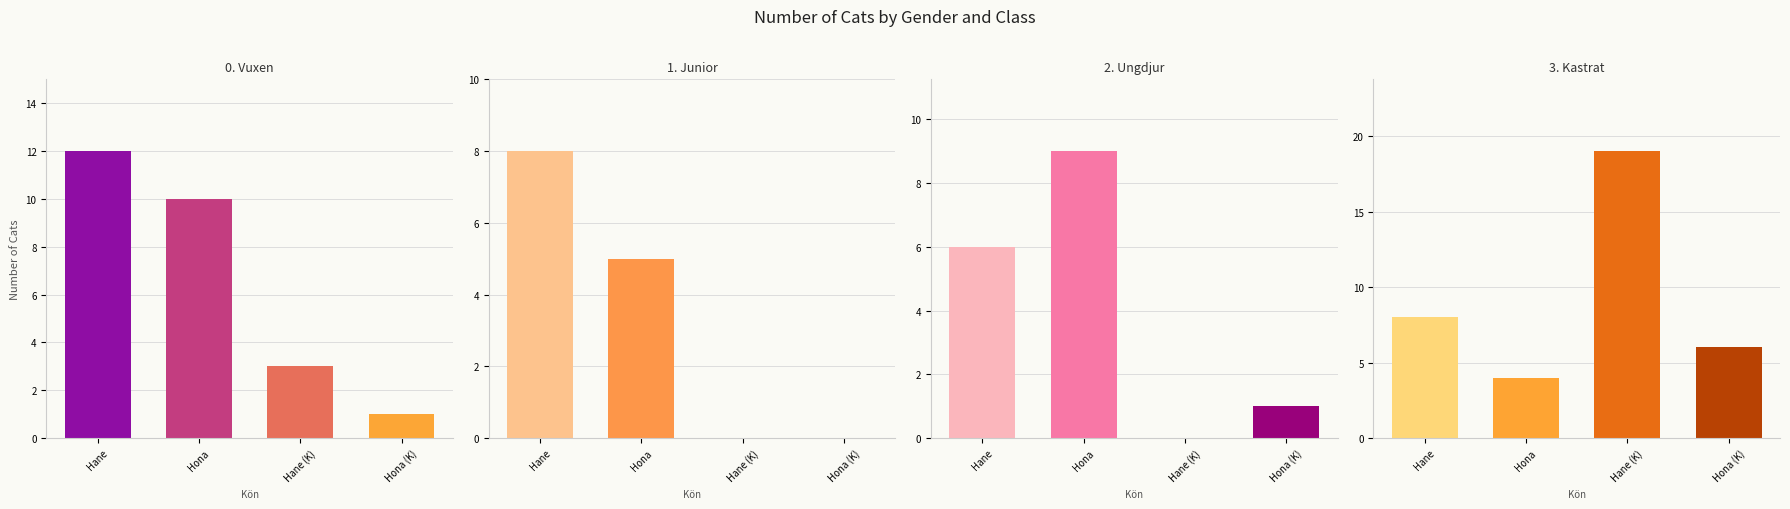

What are all the series names shown in the legend?

Vuxen, Junior, Ungdjur, Kastrat